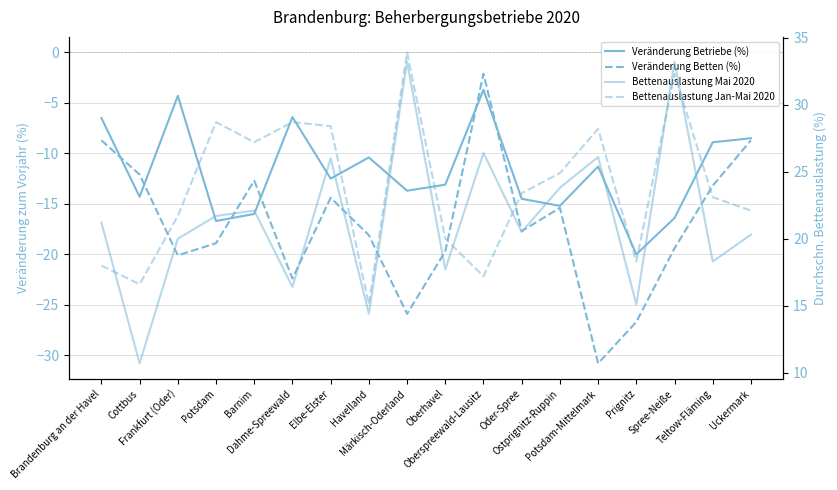

True or false: Veränderung Betten (%) has a value of -12.1 at Cottbus.

True